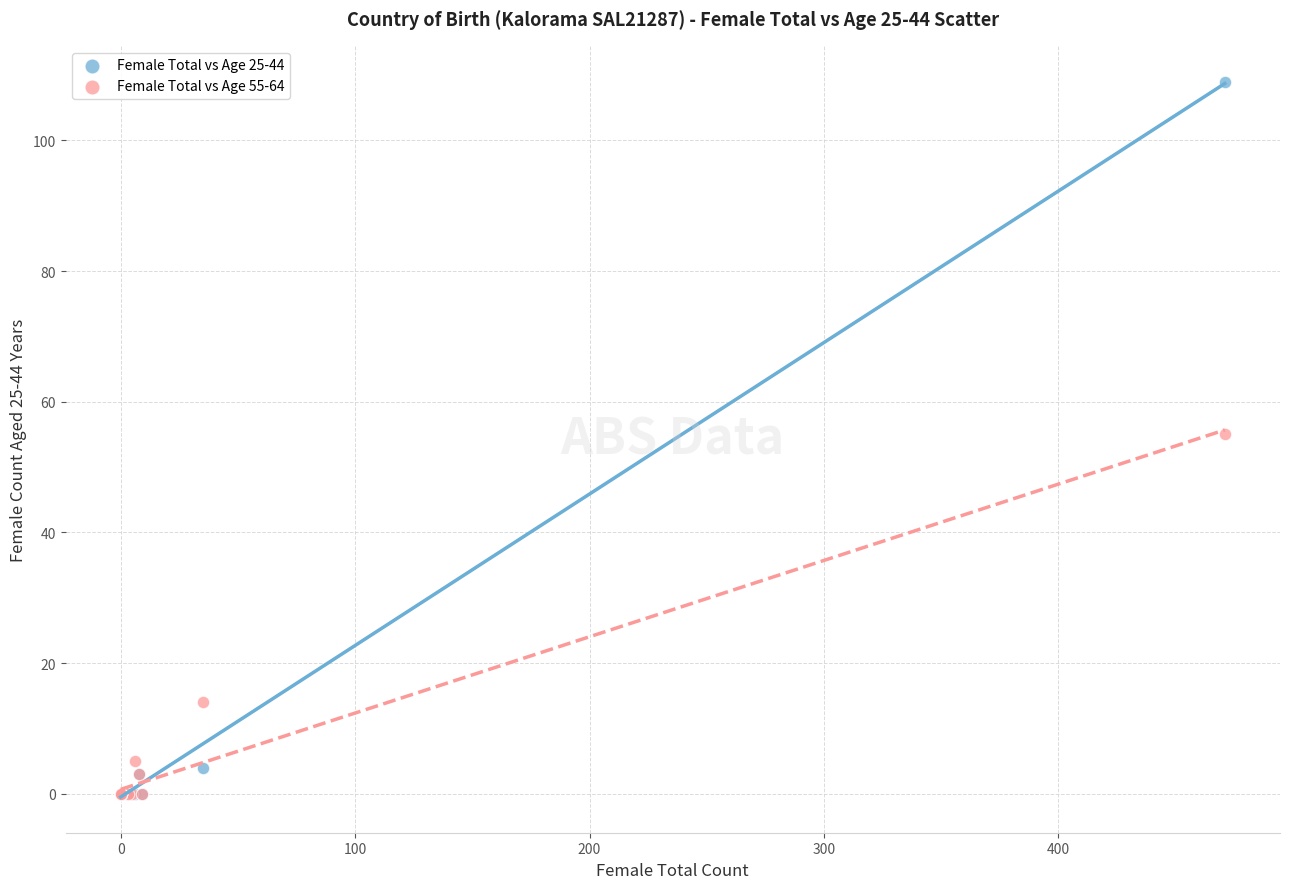

What are all the series names shown in the legend?

Female Total vs Age 25-44, Female Total vs Age 55-64